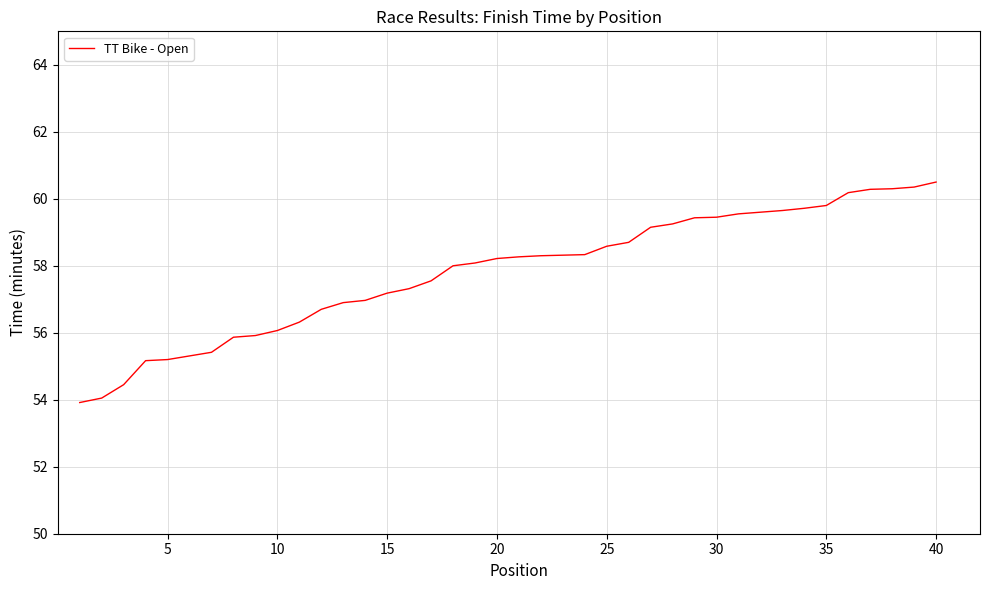

The chart shows a value of 59.5 at 30. True or false?

True